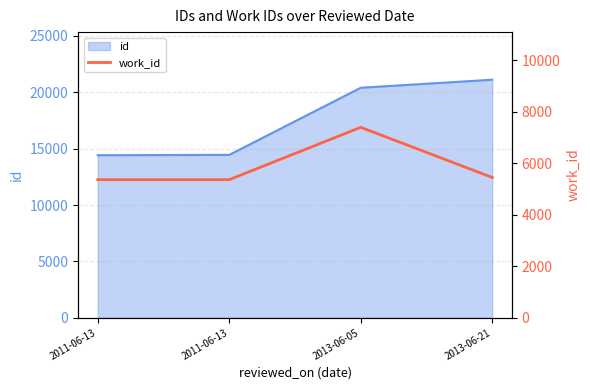

Between 2013-06-21 and 2011-06-13, which is larger?

2013-06-21